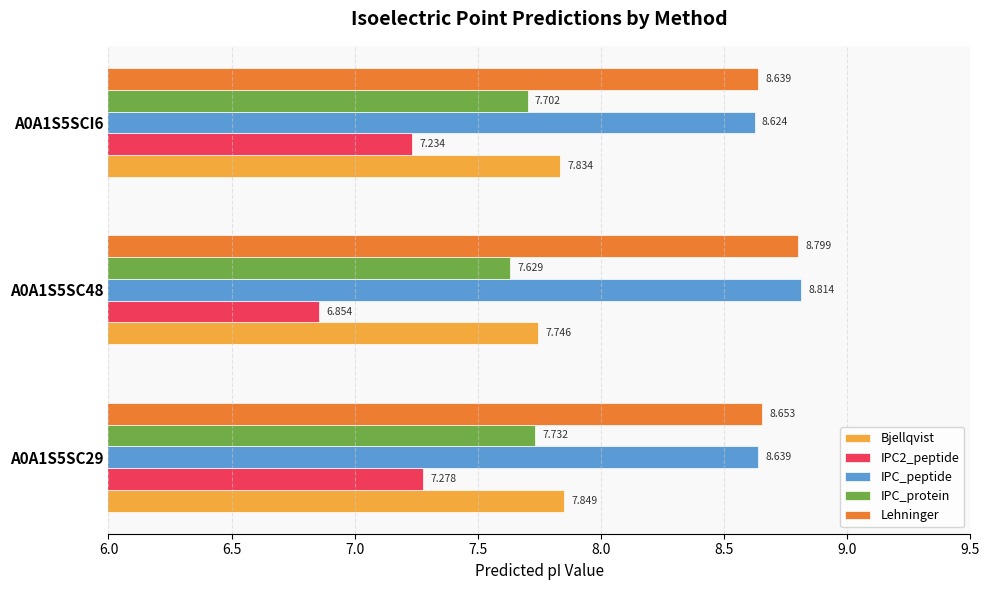

Which series has the largest total across all categories?

Lehninger